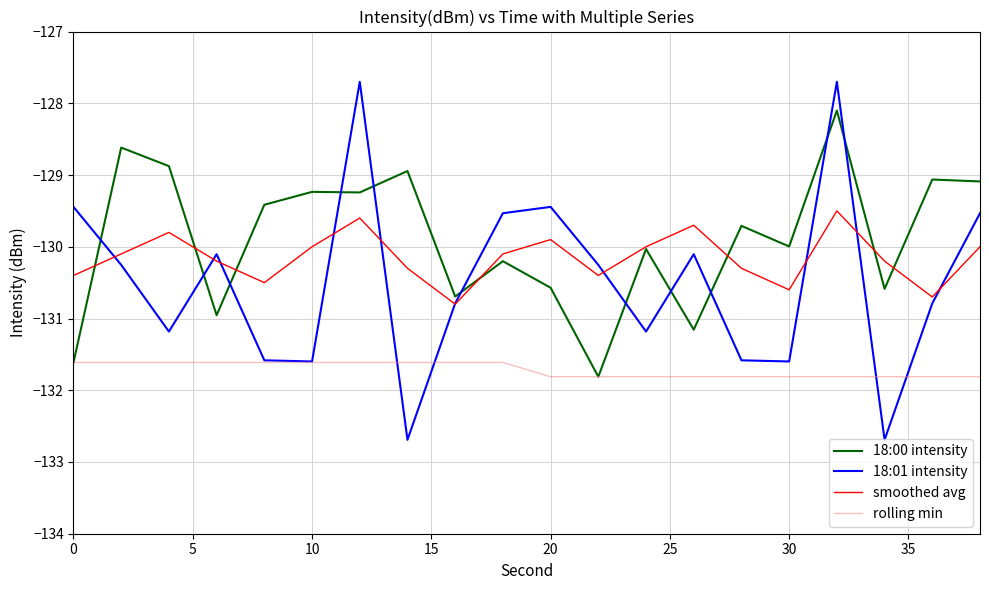

What is the difference between the second highest and second lowest values in the 18:01 intensity series?

5.0